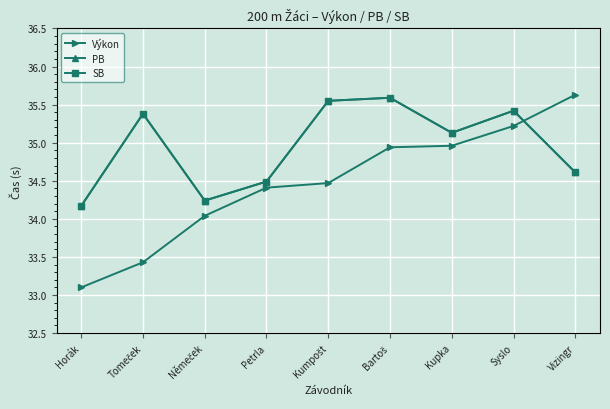

Count the number of categories in the chart.

9